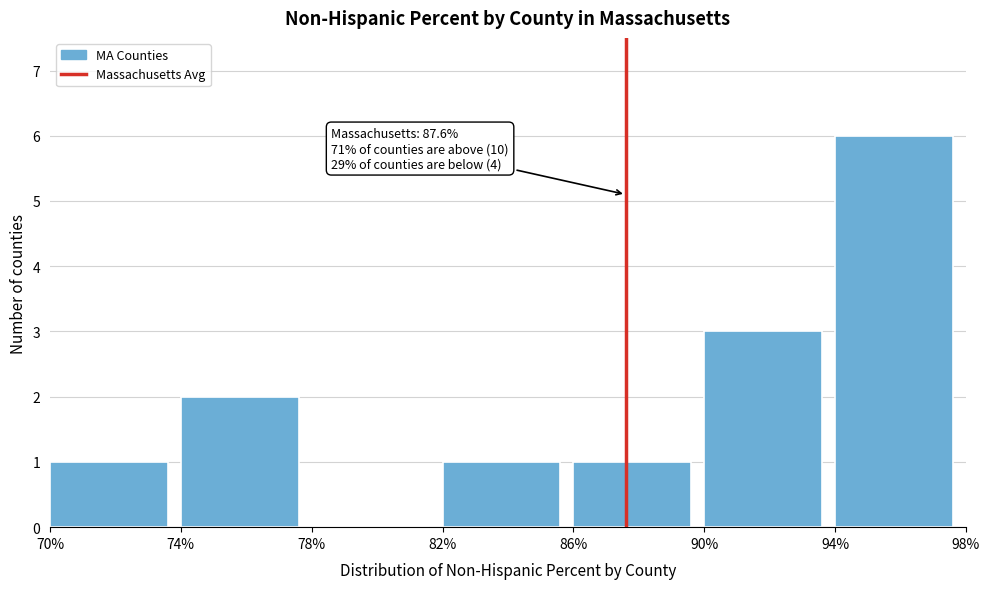

Over which range of the x-axis is the bar tallest?

94% to 98%